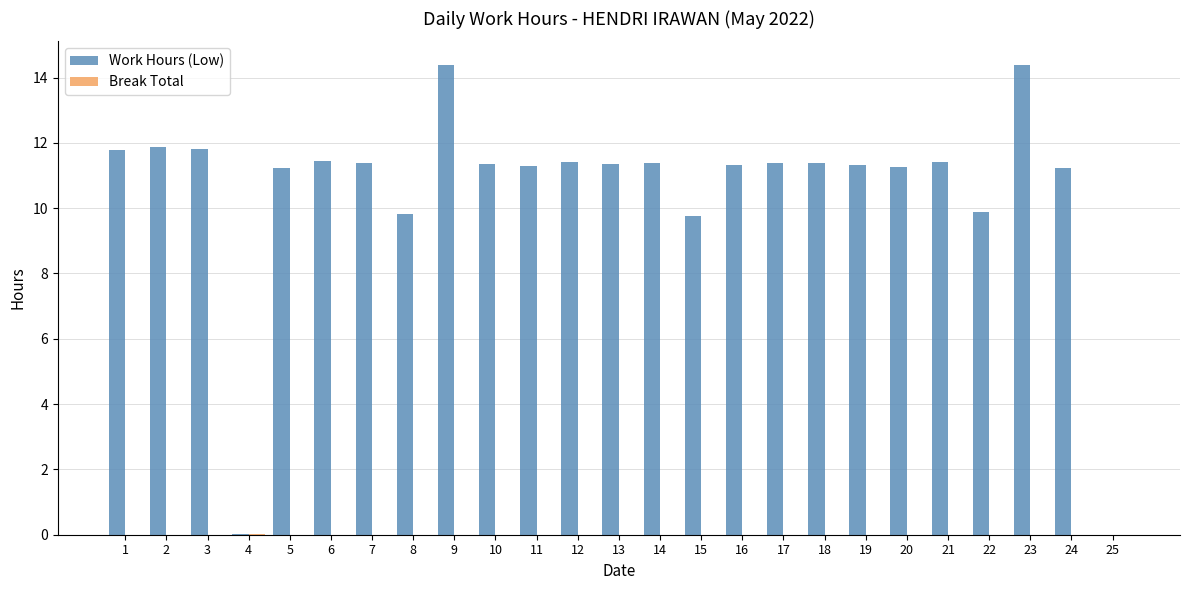

Which series has the largest range (max minus min)?

Work Hours (Low)